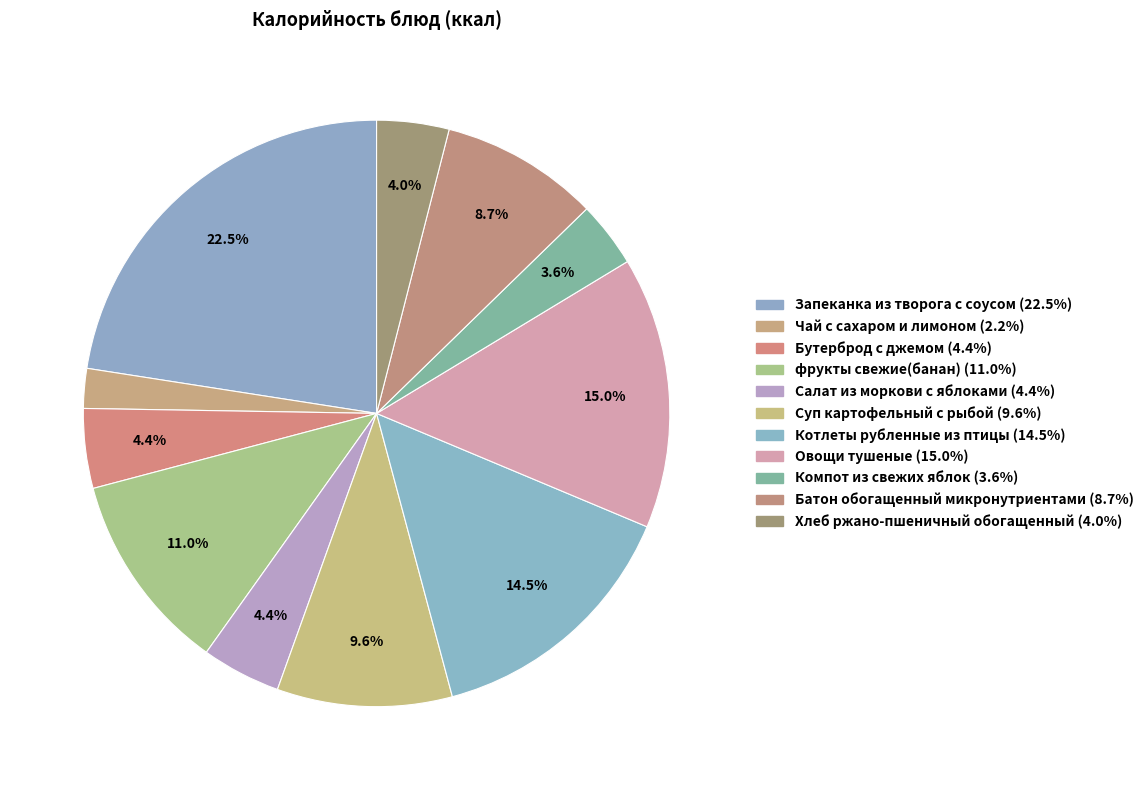

How many segments does this pie chart have?

11